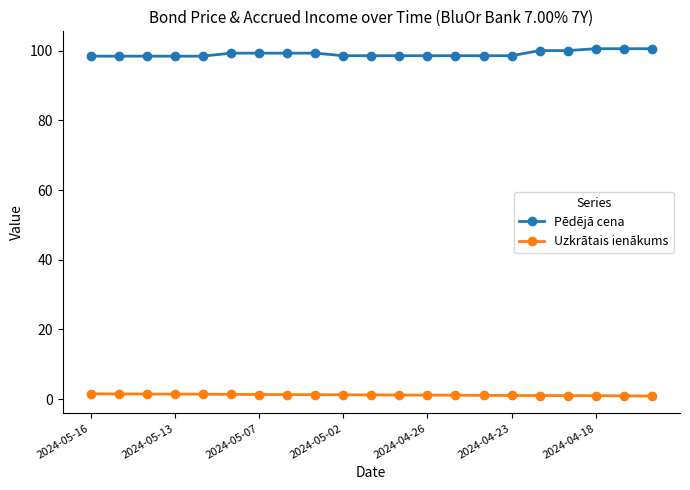

What are all the series names shown in the legend?

Pēdējā cena, Uzkrātais ienākums